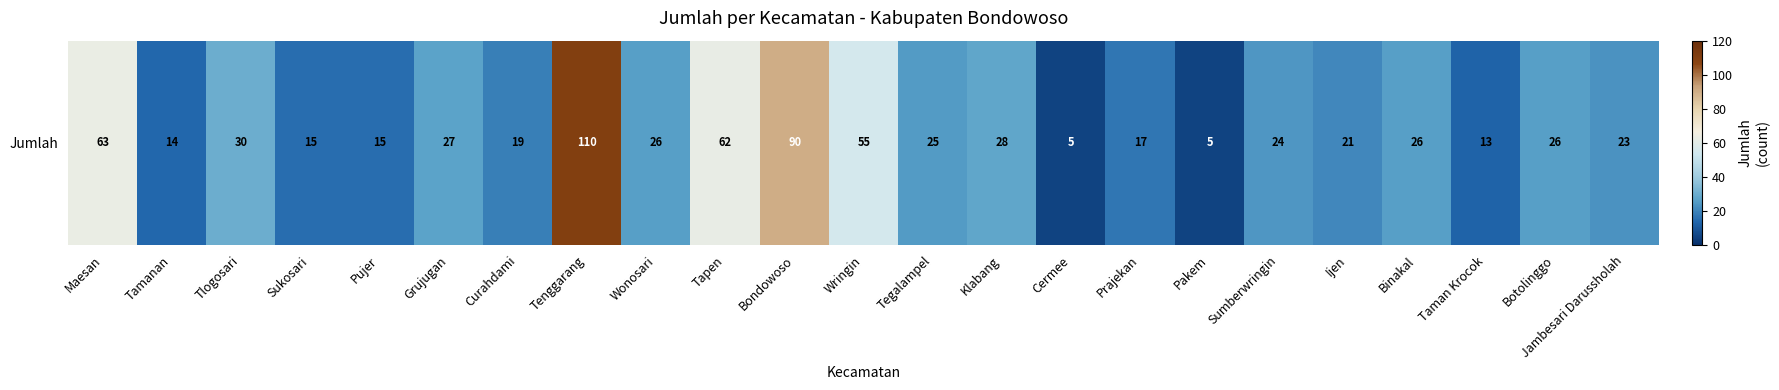

List the labels in order of value, largest first.

Tenggarang, Bondowoso, Maesan, Tapen, Wringin, Tlogosari, Klabang, Grujugan, Wonosari, Binakal, Botolinggo, Tegalampel, Sumberwringin, Jambesari Darussholah, Ijen, Curahdami, Prajekan, Sukosari, Pujer, Tamanan, Taman Krocok, Cermee, Pakem